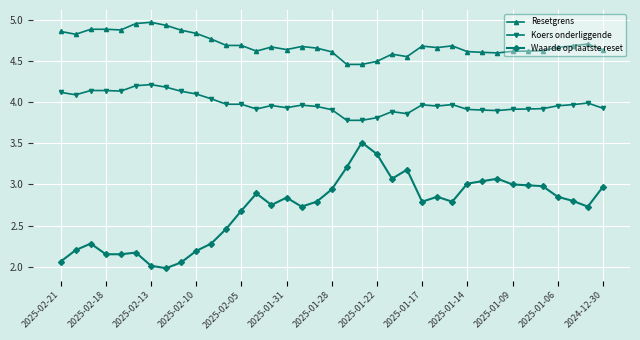

What are all the series names shown in the legend?

Resetgrens, Koers onderliggende, Waarde op laatste reset